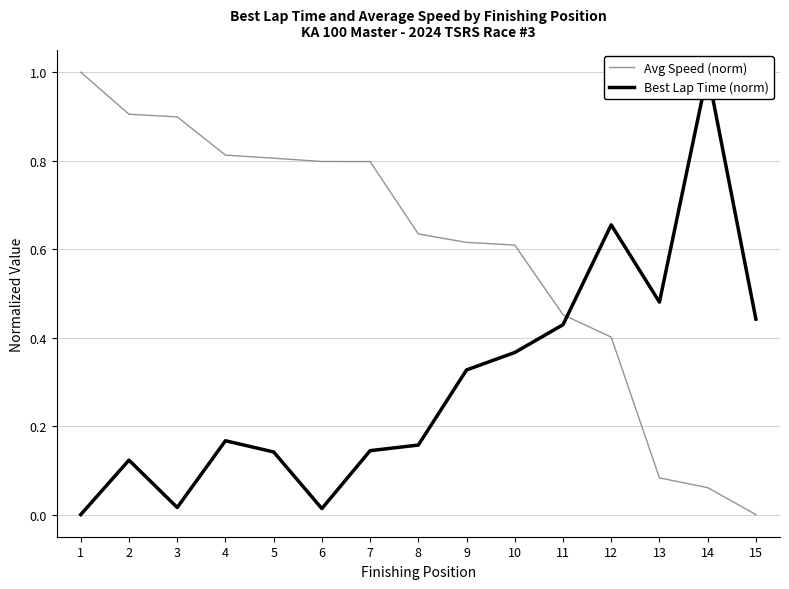

What is the difference between the maximum and second lowest values in the Best Lap Time (norm) series?

1.0